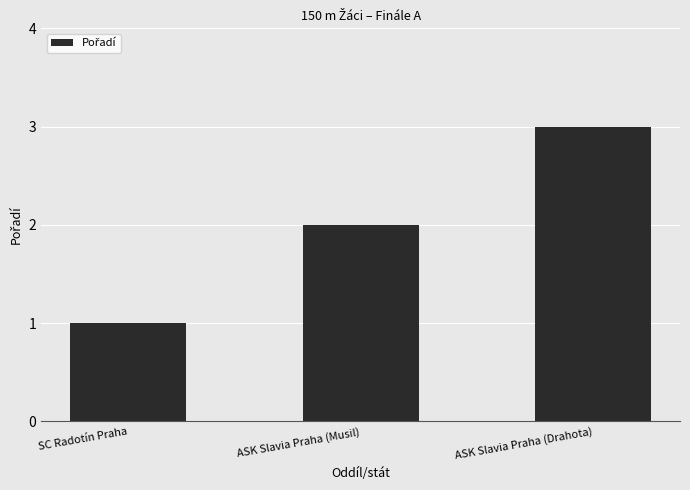

What is the sum of the values at ASK Slavia Praha (Drahota) and SC Radotín Praha?

4